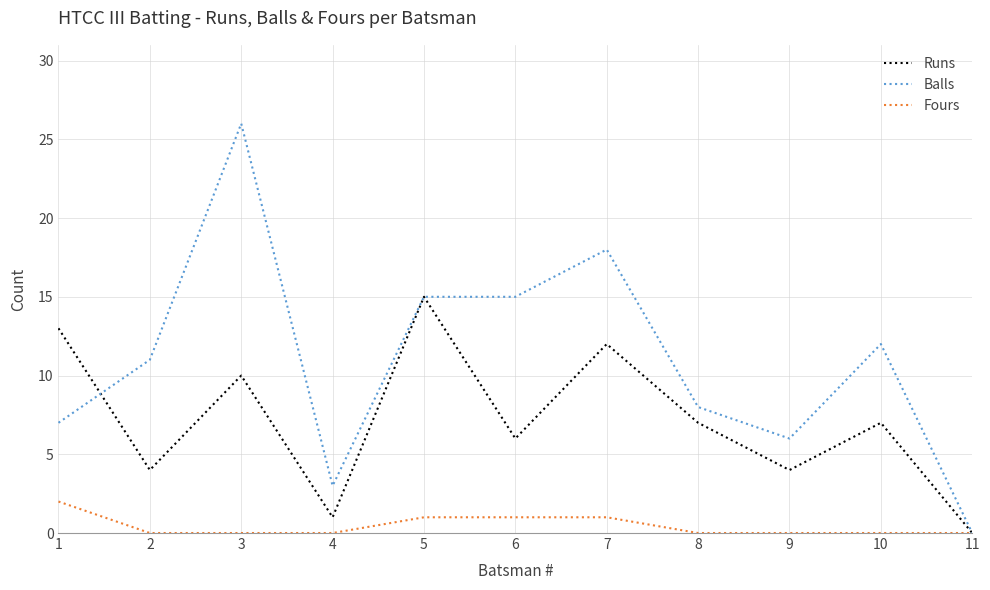

Does the chart display data point markers on the line(s)?

No